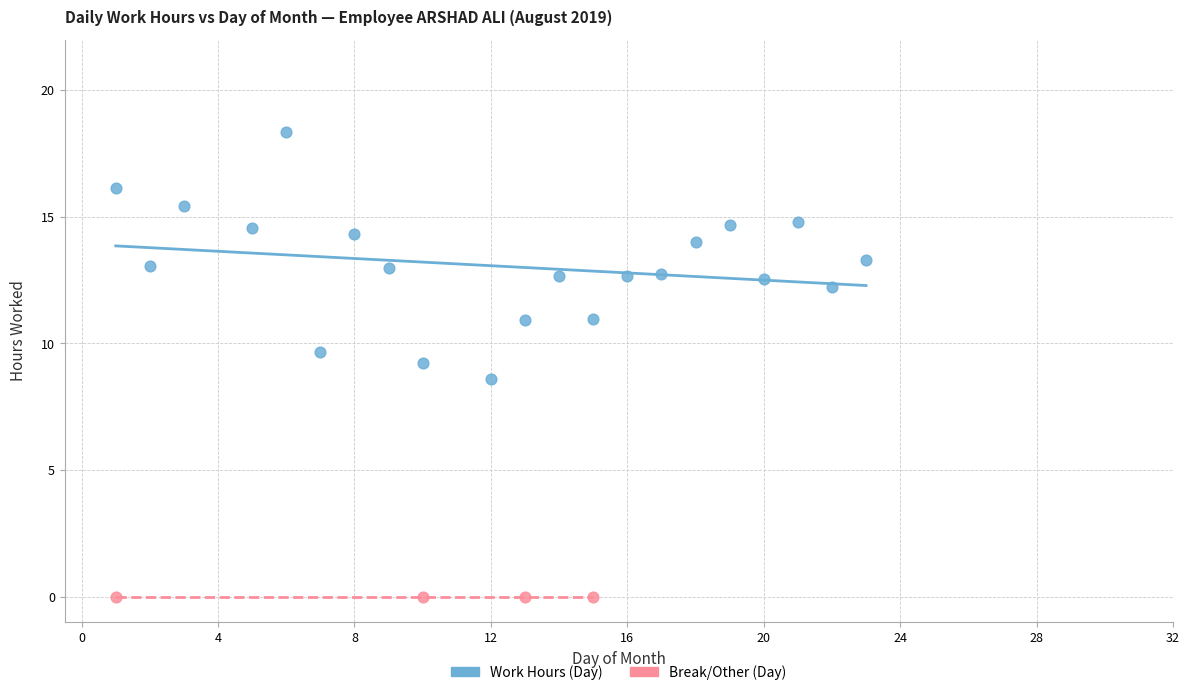

Which series reaches the maximum Y coordinate?

Work Hours (Day)